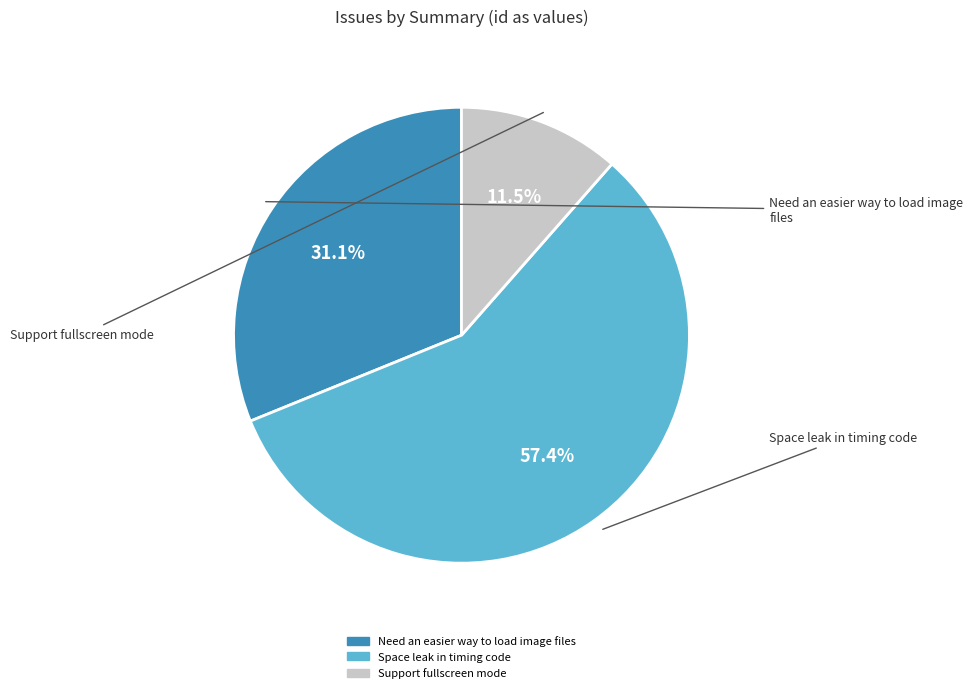

What portion of the pie excludes Need an easier way to load image files?

68.9%